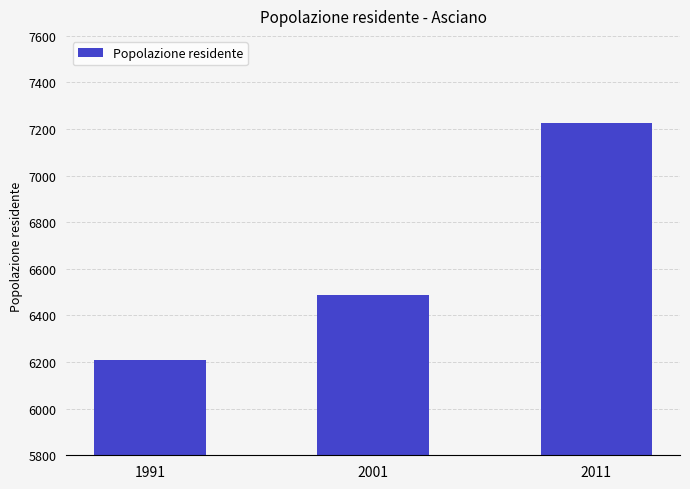

How many bars are there in total?

3